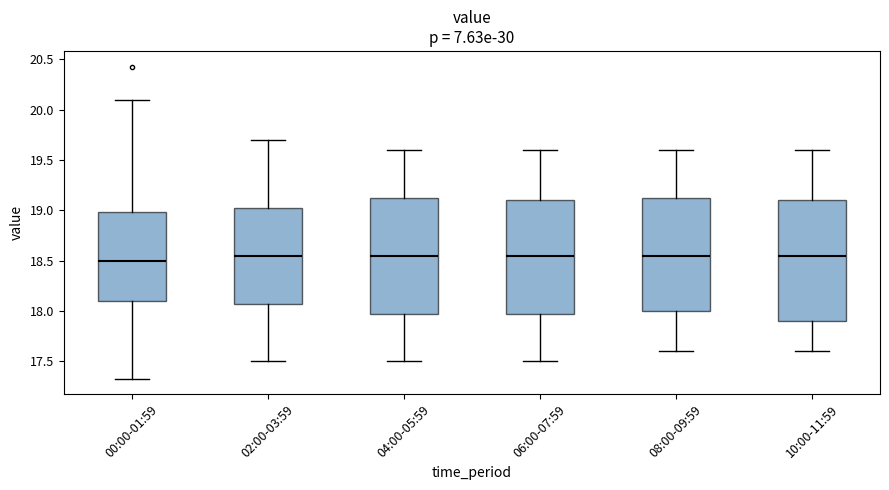

Where does the upper whisker of the box for 02:00-03:59 end on the y-axis? The values are not printed on the chart, so give them approximately, as read against the axis.

19.70